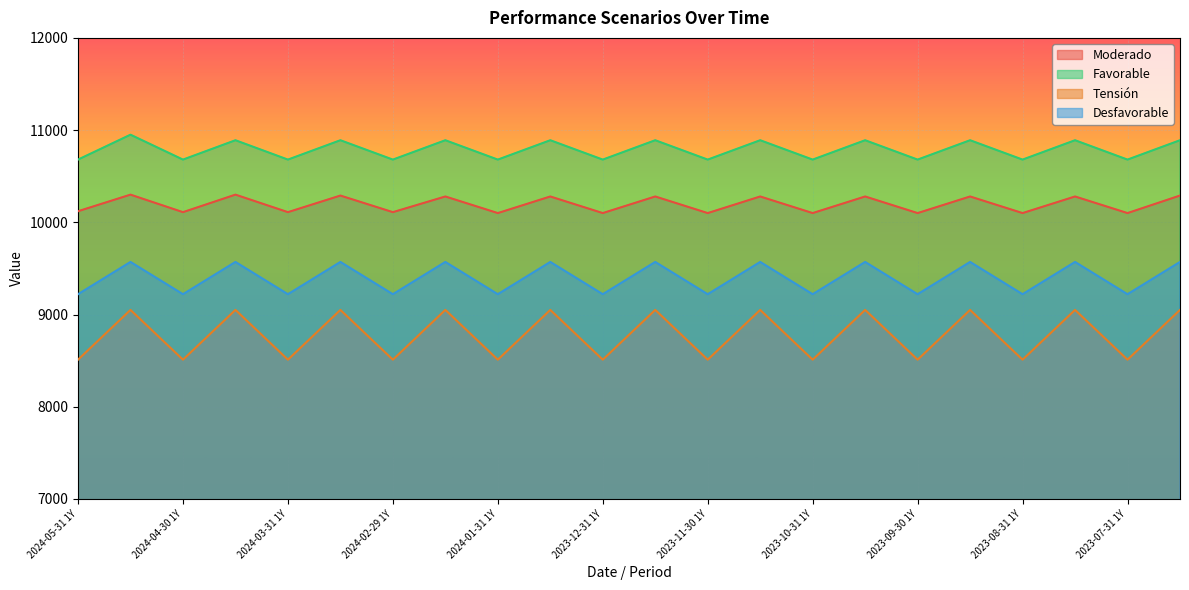

Where does the Favorable series first go above 10890?

2024-05-31 RHP